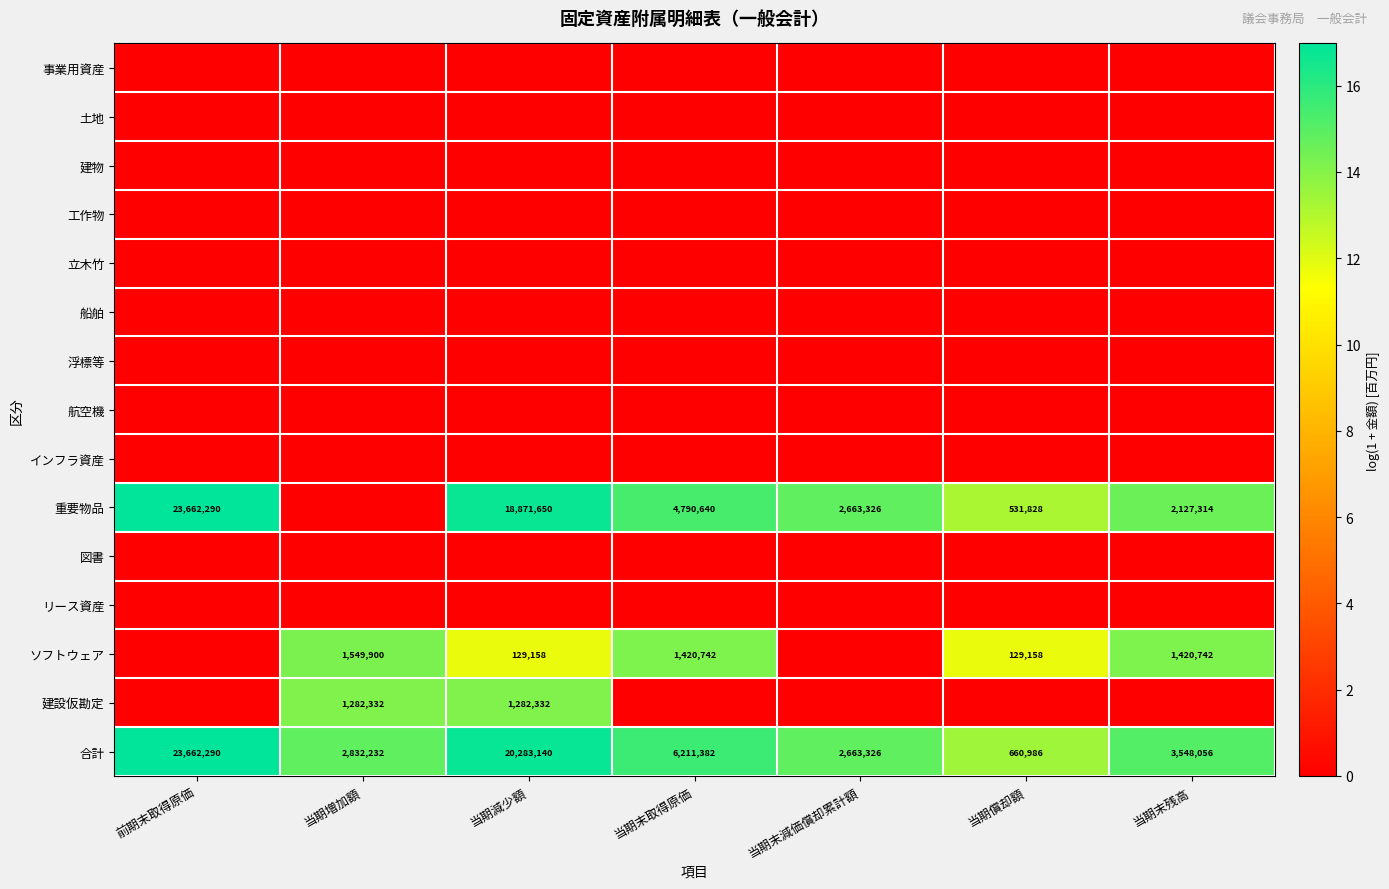

Count the number of categories in the chart.

7